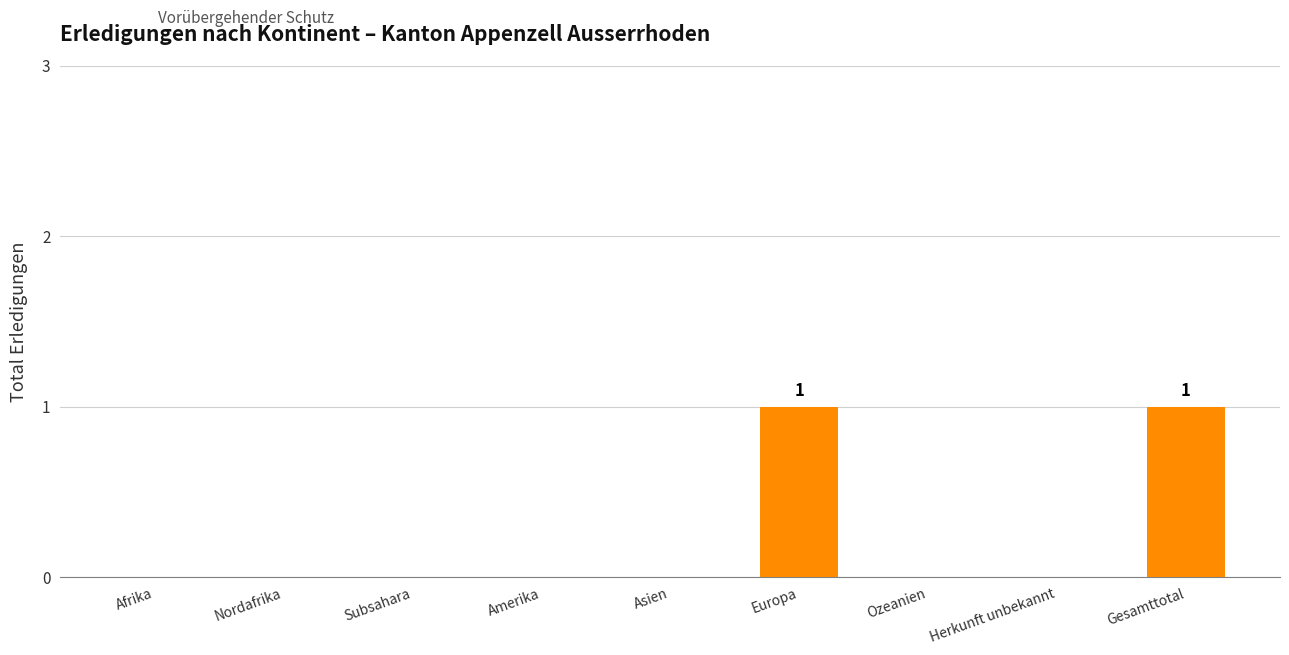

Is it true that the value at Gesamttotal is 1?

True